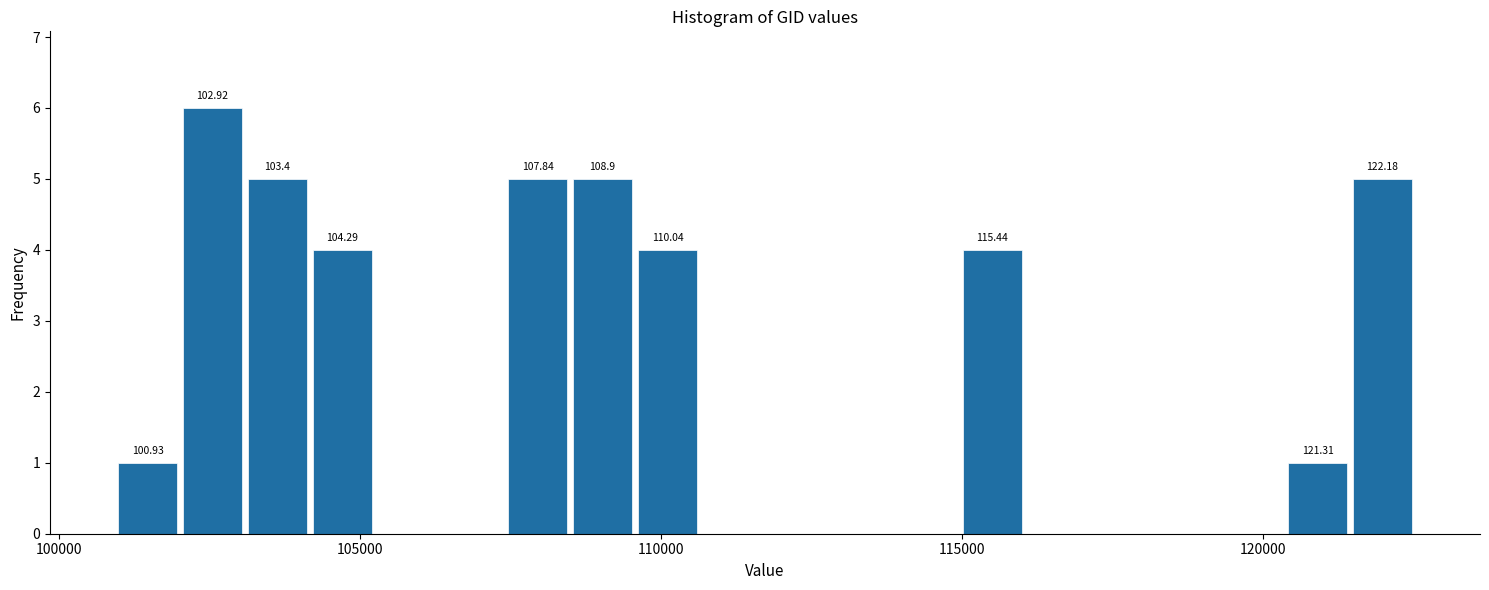

Around what value on the x-axis is the tallest bar? Give the approximate position of its centre, as read against the axis.

102500